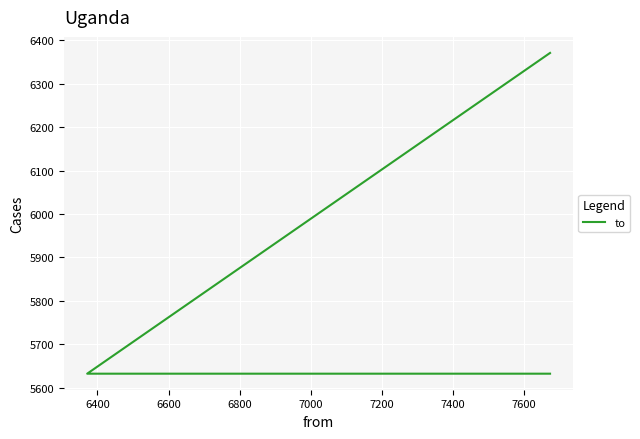

What is the smallest value displayed?

5632